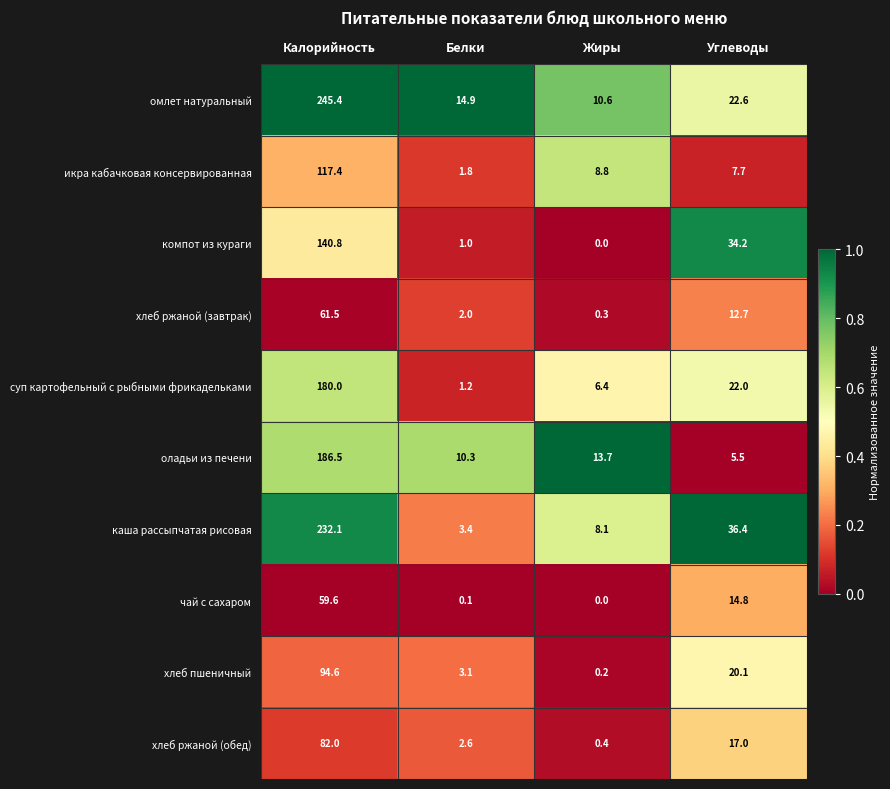

The хлеб ржаной (обед) series shows 31.8 at Калорийность. True or false?

False